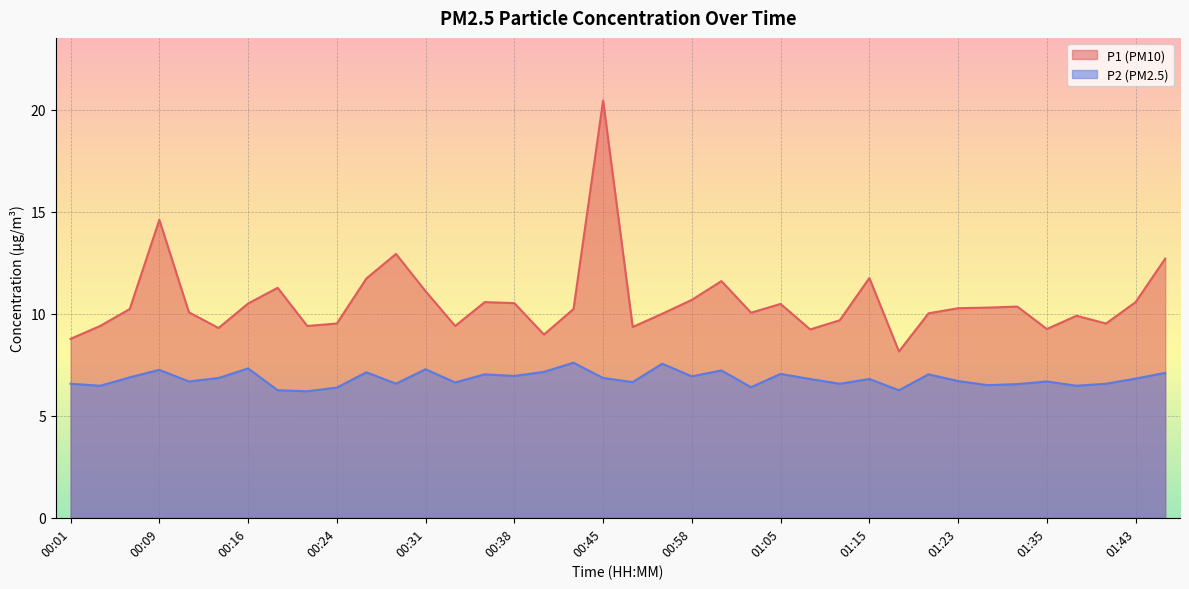

Reading left to right, list all the values displayed in this chart.

P1: 00:01=8.8	00:04=9.4	00:06=10.2	00:09=14.6	00:11=10.1	00:14=9.3	00:16=10.5	00:18=11.3	00:21=9.4	00:24=9.5	00:26=11.7	00:28=12.9	00:31=11.1	00:33=9.4	00:36=10.6	00:38=10.5	00:41=9.0	00:43=10.2	00:45=20.4	00:48=9.3	00:55=10.0	00:58=10.7	01:00=11.6	01:02=10.1	01:05=10.5	01:10=9.2	01:13=9.7	01:15=11.8	01:18=8.2	01:20=10.0	01:23=10.3	01:25=10.3	01:33=10.3	01:35=9.2	01:38=9.9	01:40=9.5	01:43=10.6	01:45=12.7
P2: 00:01=6.6	00:04=6.5	00:06=6.9	00:09=7.2	00:11=6.7	00:14=6.8	00:16=7.3	00:18=6.2	00:21=6.2	00:24=6.4	00:26=7.1	00:28=6.6	00:31=7.3	00:33=6.6	00:36=7.0	00:38=7.0	00:41=7.2	00:43=7.6	00:45=6.8	00:48=6.7	00:55=7.5	00:58=6.9	01:00=7.2	01:02=6.4	01:05=7.0	01:10=6.8	01:13=6.6	01:15=6.8	01:18=6.2	01:20=7.0	01:23=6.7	01:25=6.5	01:33=6.5	01:35=6.7	01:38=6.5	01:40=6.6	01:43=6.8	01:45=7.1